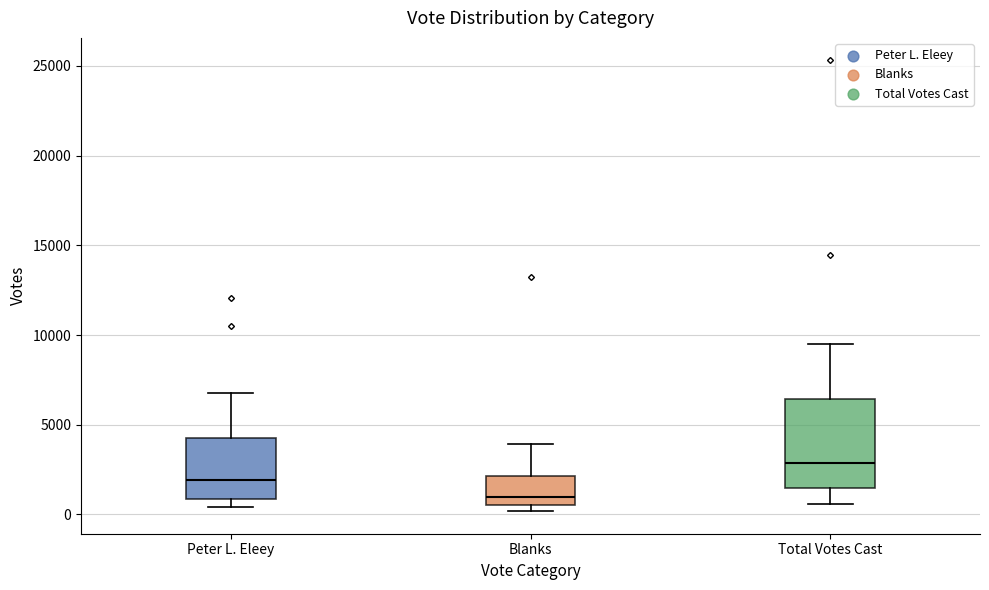

Reading left to right, read every box against the y-axis: the position of its median line, the range the box covers, and the ends of its whiskers. The values are not printed on the chart, so give them approximately, as read against the axis.

Peter L. Eleey: median 2000, box 1000 to 4500, whiskers 500 to 7000
Blanks: median 1000, box 500 to 2000, whiskers 0 to 4000
Total Votes Cast: median 3000, box 1500 to 6500, whiskers 500 to 9500